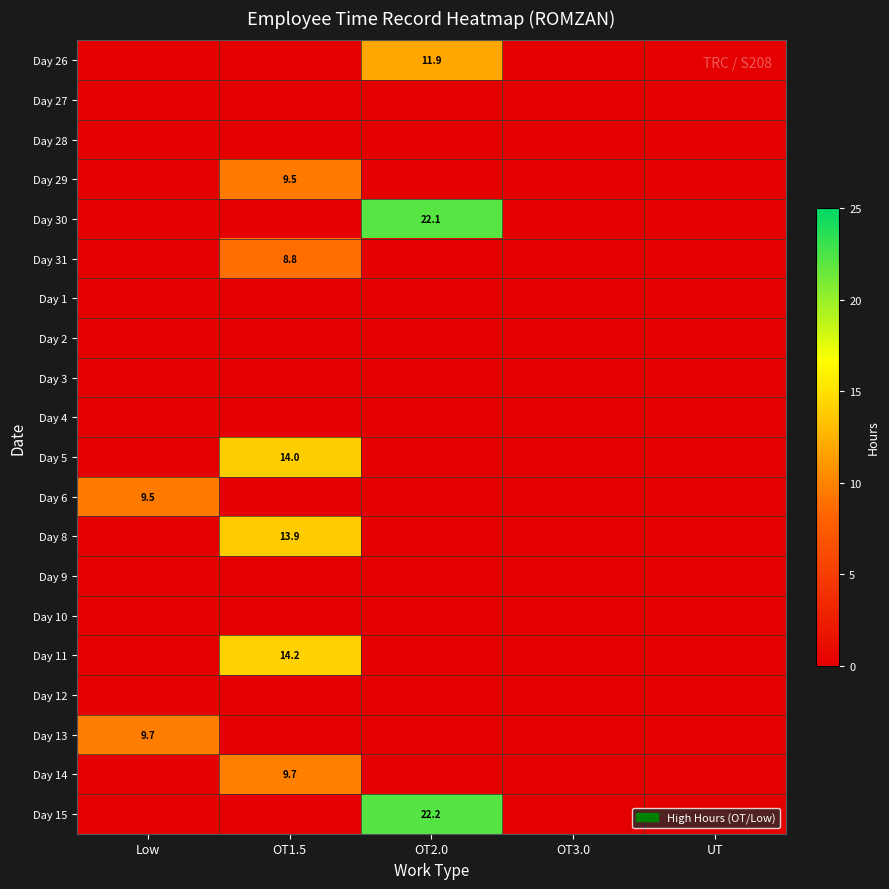

Is it true that Day 15 equals 22.2 at OT2.0?

True